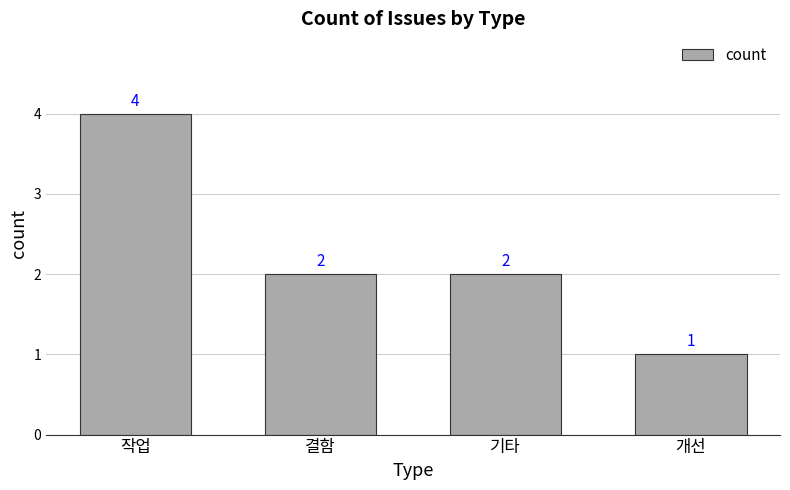

What value does the data have at 개선?

1